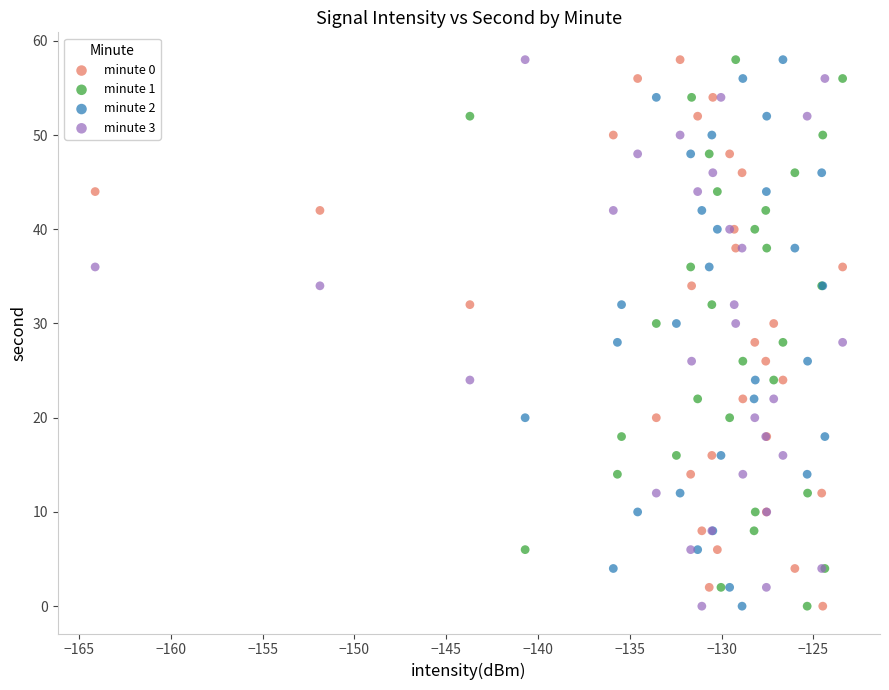

What are all the series names shown in the legend?

minute 0, minute 1, minute 2, minute 3